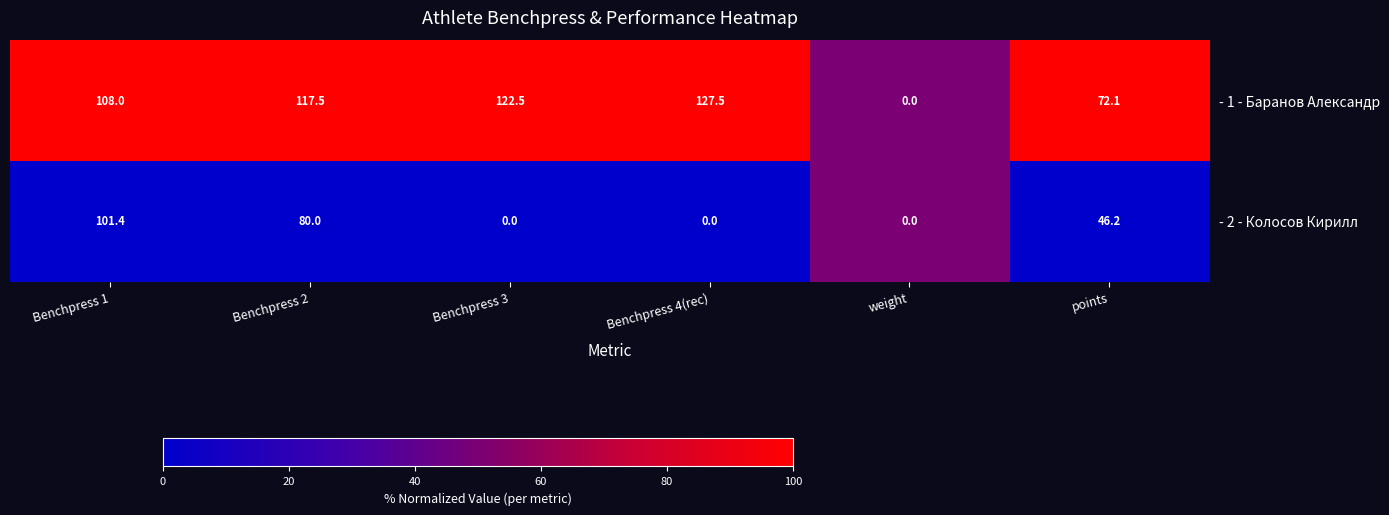

Rank the series by their maximum value, from highest to lowest.

- 1 - Баранов Александр, - 2 - Колосов Кирилл